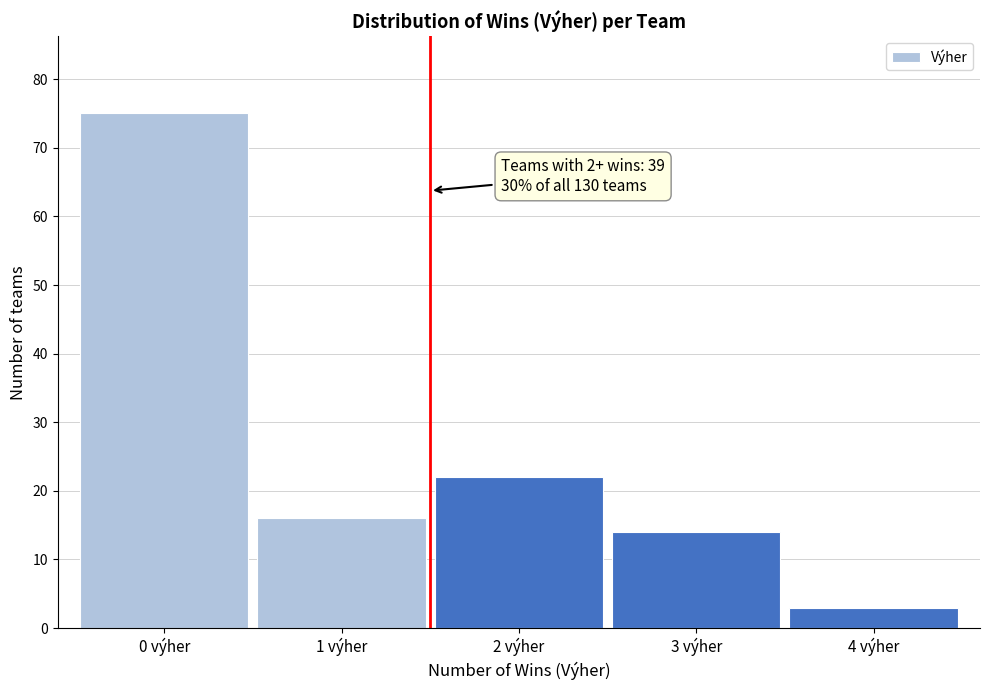

Reading left to right, what are all the values shown in this chart?

0 výher=75	1 výher=16	2 výher=22	3 výher=14	4 výher=3